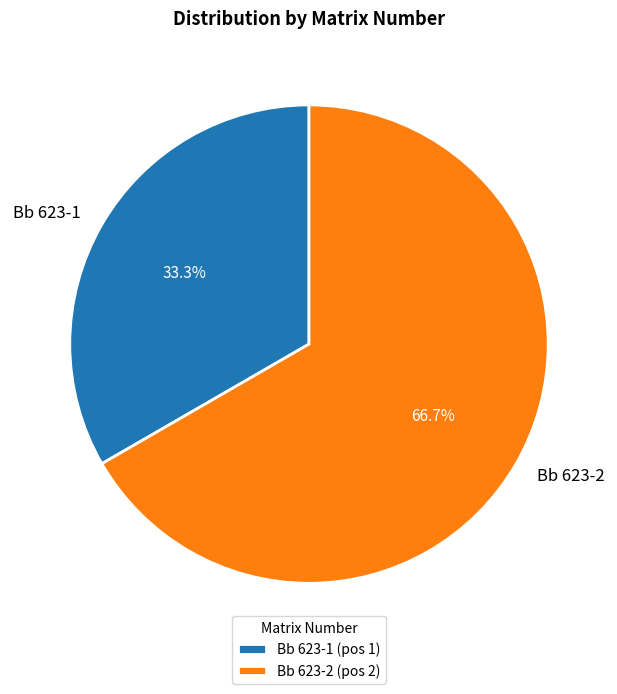

Combined, what portion of the pie is Bb 623-1 and Bb 623-2?

100.0%